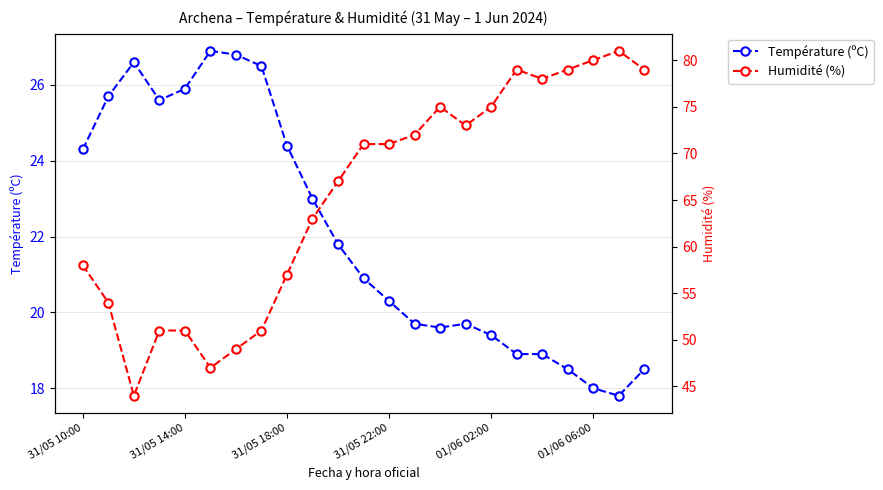

At how many categories does at least one series exceed 72?

9